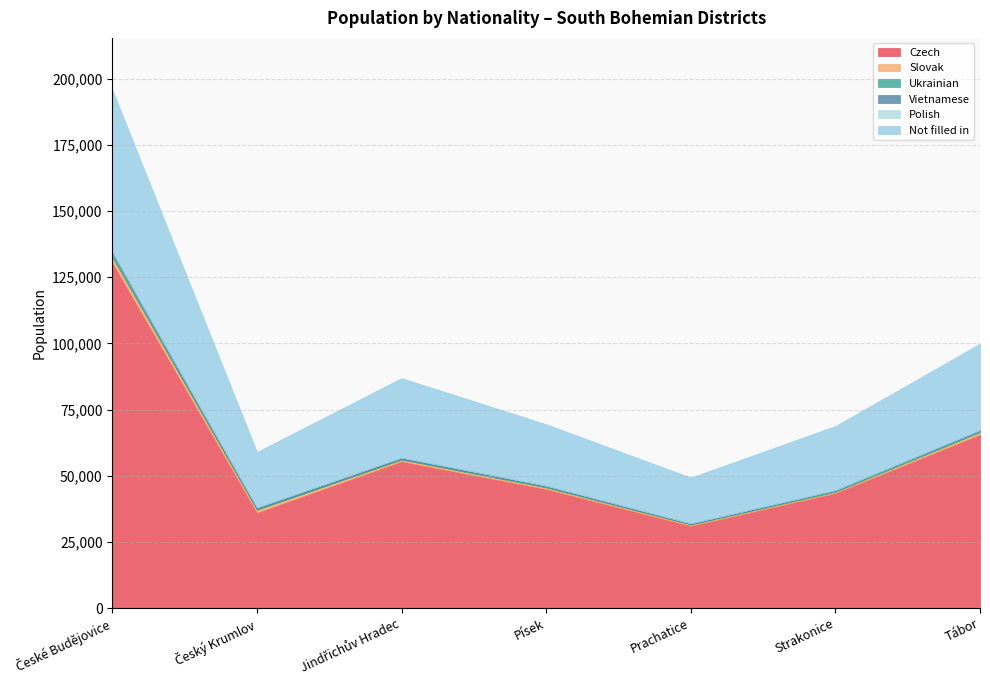

Reading left to right, what are all the values shown in this chart?

Czech: České Budějovice=130473	Český Krumlov=36031	Jindřichův Hradec=55402	Písek=44919	Prachatice=31046	Strakonice=43430	Tábor=65543
Slovak: České Budějovice=2020	Český Krumlov=1092	Jindřichův Hradec=699	Písek=635	Prachatice=517	Strakonice=515	Tábor=928
Ukrainian: České Budějovice=1539	Český Krumlov=420	Jindřichův Hradec=321	Písek=426	Prachatice=218	Strakonice=434	Tábor=563
Vietnamese: České Budějovice=412	Český Krumlov=441	Jindřichův Hradec=399	Písek=246	Prachatice=216	Strakonice=181	Tábor=229
Polish: České Budějovice=124	Český Krumlov=66	Jindřichův Hradec=49	Písek=75	Prachatice=34	Strakonice=34	Tábor=50
Not filled in: České Budějovice=61195	Český Krumlov=20932	Jindřichův Hradec=29996	Písek=23147	Prachatice=17265	Strakonice=24171	Tábor=32583